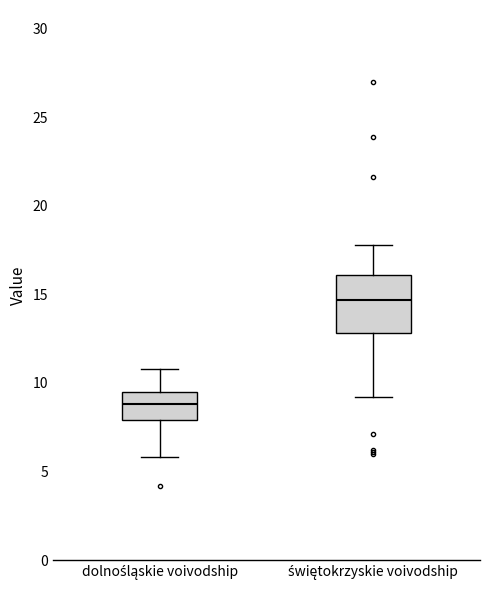

Which box has the lowest median line?

dolnośląskie voivodship